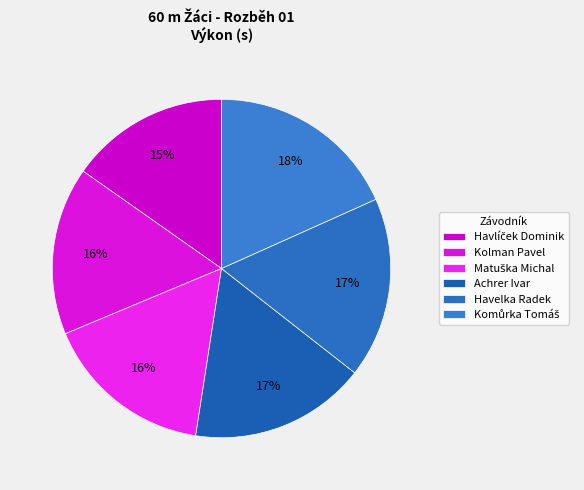

To the nearest percent, what percentage of the pie is Havlíček Dominik?

15%